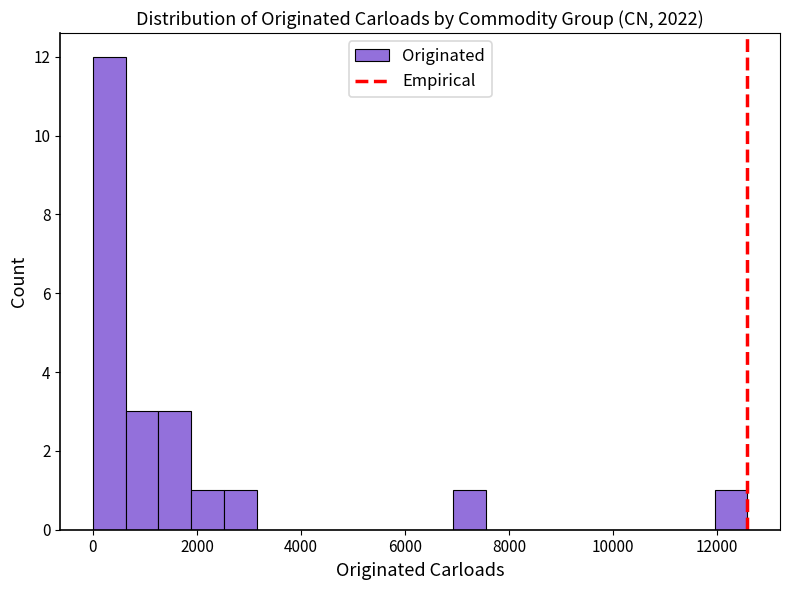

Read against the x-axis, roughly where is the centre of the tallest bar?

400